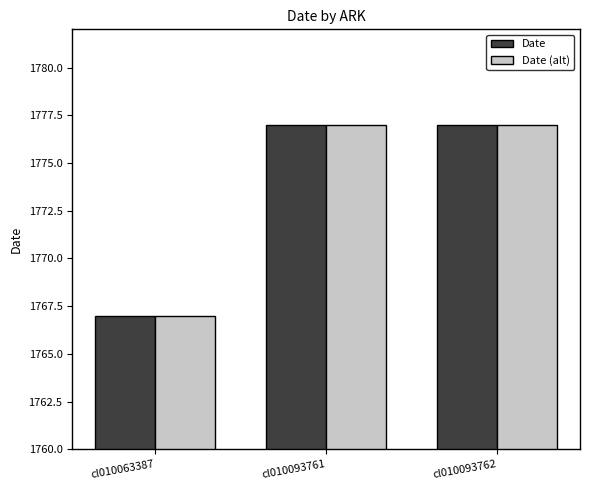

The Date series shows 1777 at cl010093762. True or false?

True